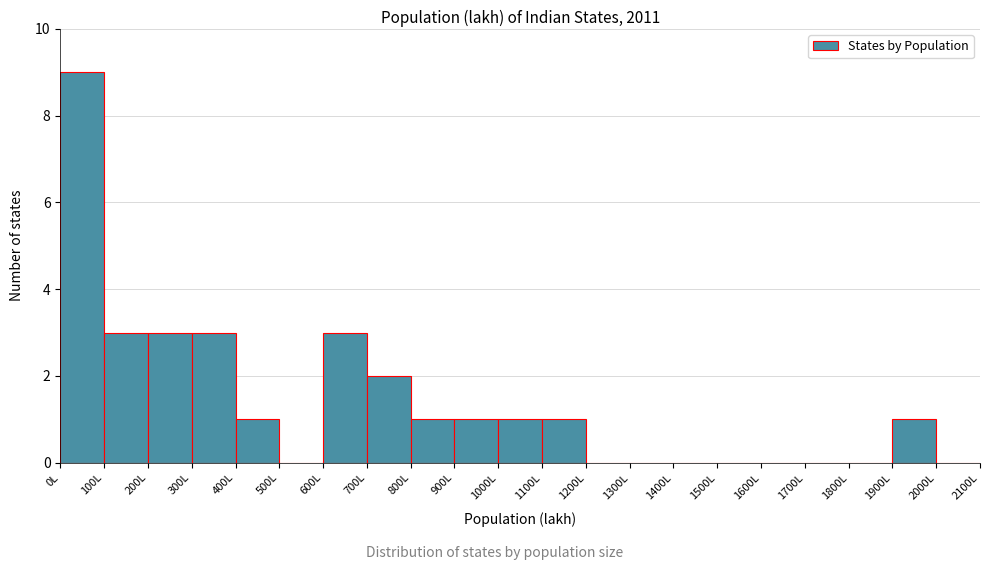

What is the height of the bar covering 100 to 200 on the x-axis? The values are not printed on the chart, so give them approximately, as read against the axis.

3